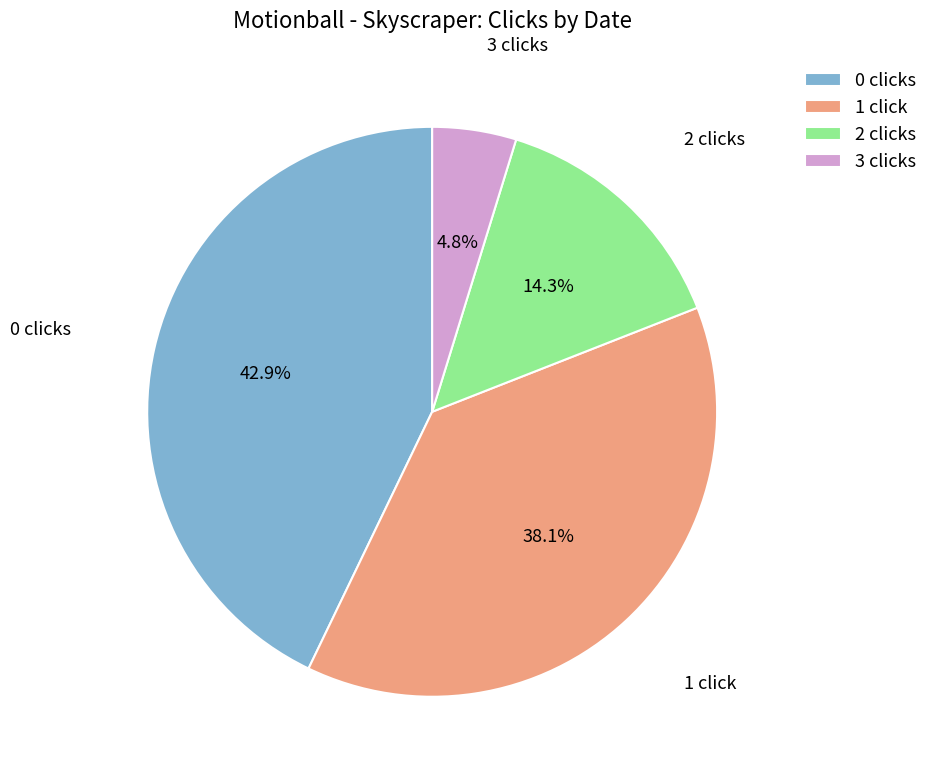

Rank the categories by value from highest to lowest.

0 clicks, 1 click, 2 clicks, 3 clicks